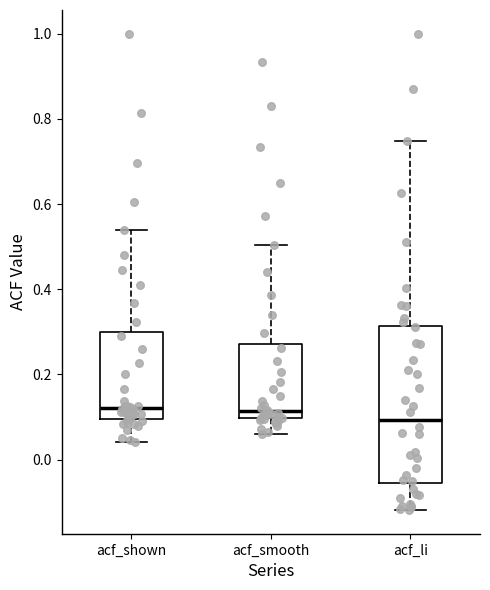

Reading left to right, read every box against the y-axis: the position of its median line, the range the box covers, and the ends of its whiskers. The values are not printed on the chart, so give them approximately, as read against the axis.

acf_shown: median 0.12, box 0.10 to 0.30, whiskers 0.04 to 0.54
acf_smooth: median 0.12, box 0.10 to 0.28, whiskers 0.06 to 0.50
acf_li: median 0.10, box -0.06 to 0.32, whiskers -0.12 to 0.74